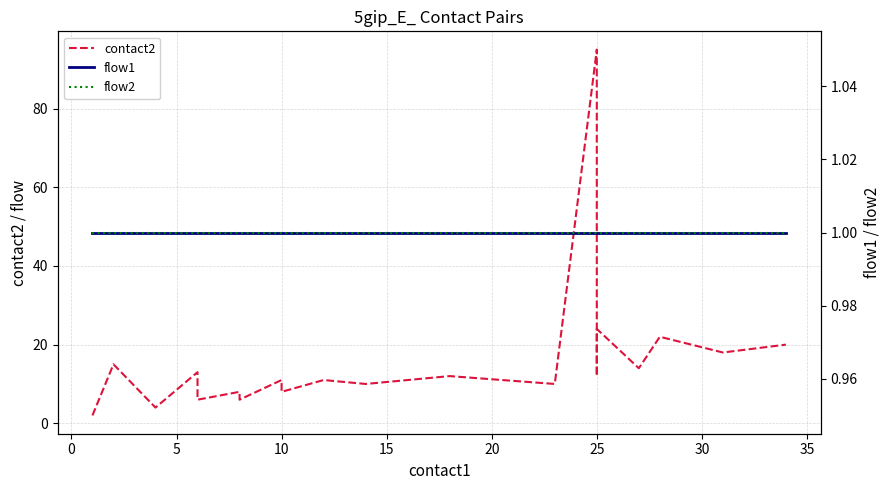

True or false: contact2 and flow2 cross at least once.

False